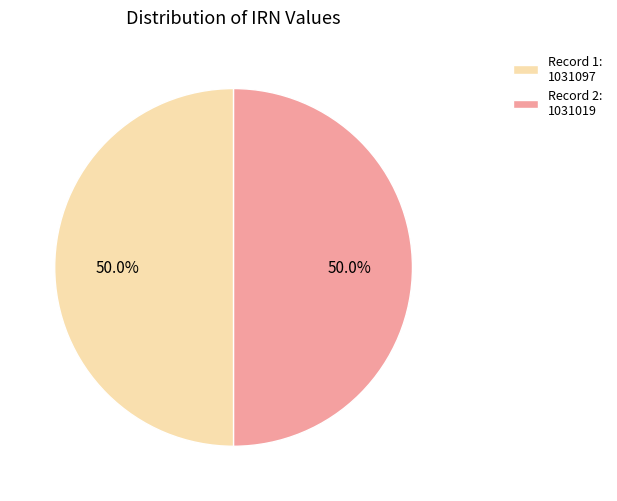

How much of the chart is everything except Record 1: 1031097?

50.0%